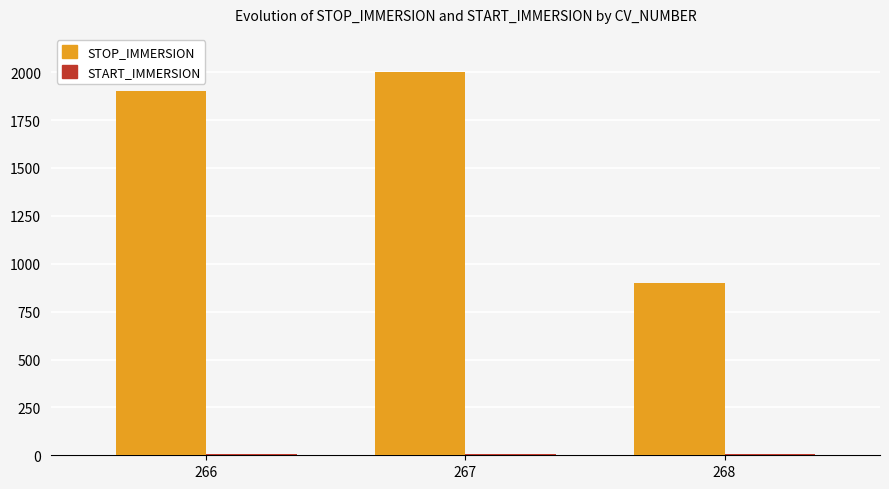

Is it true that STOP_IMMERSION equals 1203.6 at 266?

False